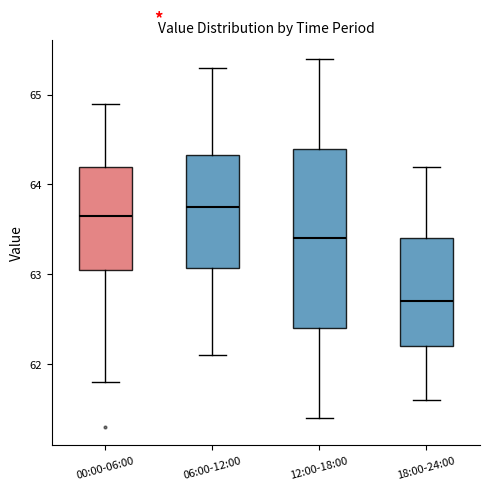

Where does the upper whisker of the box for 18:00-24:00 end on the y-axis? The values are not printed on the chart, so give them approximately, as read against the axis.

64.2